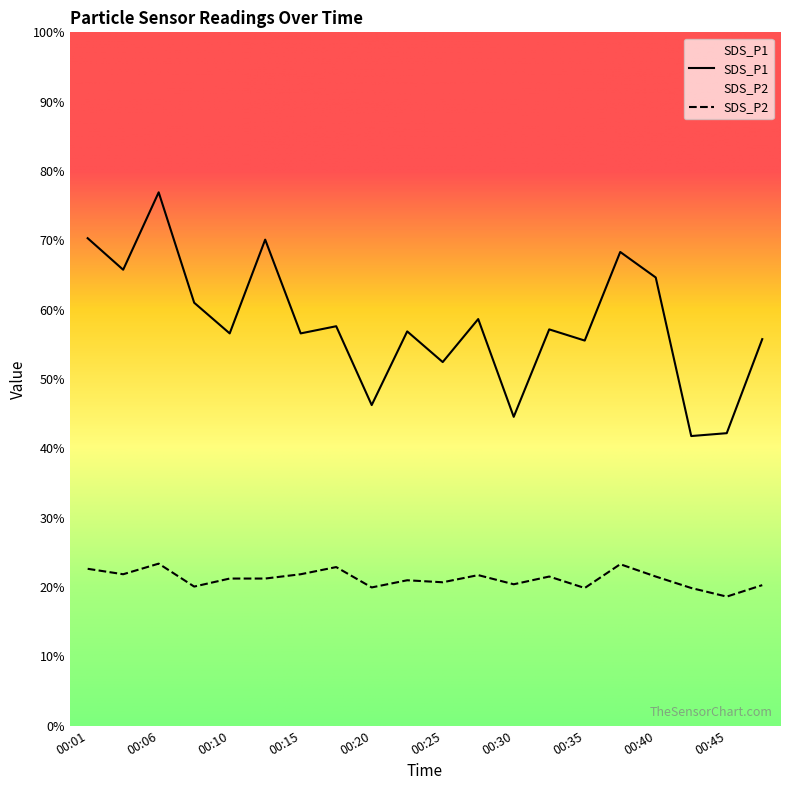

Which series has the largest total across all categories?

SDS_P1